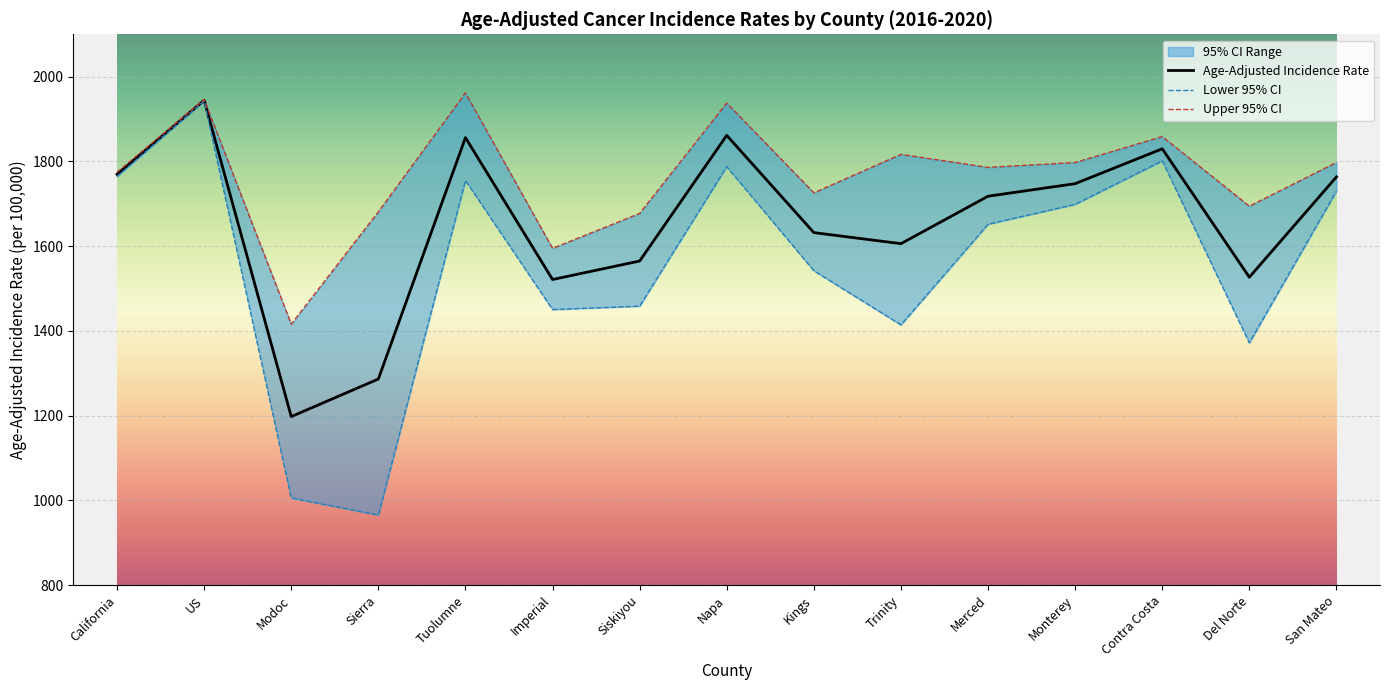

True or false: Upper 95% CI and Age-Adjusted Incidence Rate cross at least once.

False